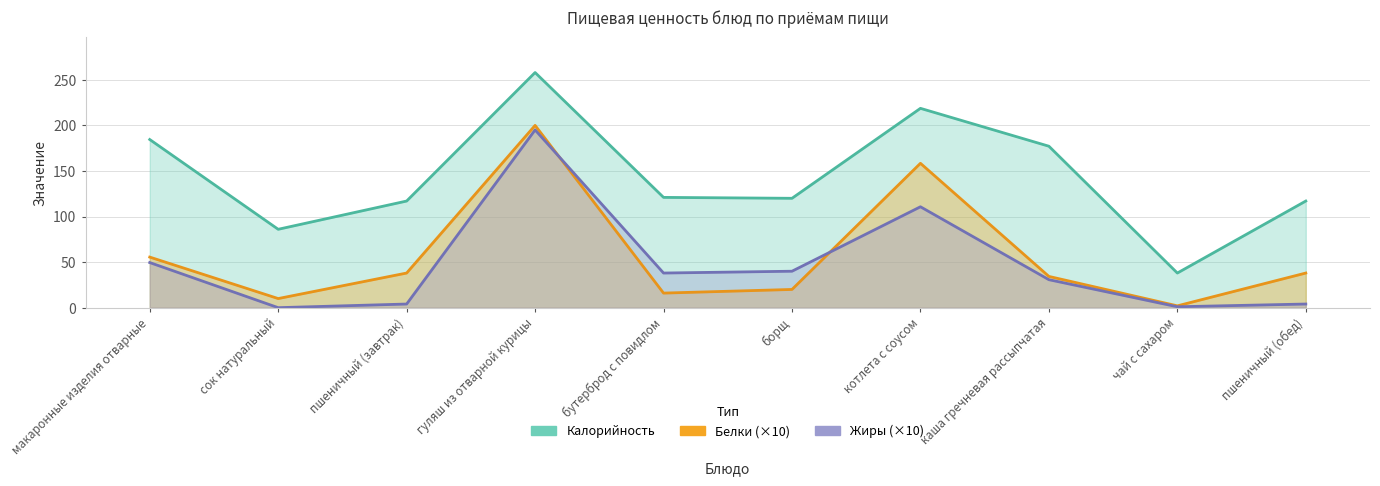

What is the total value across all series at каша гречневая рассыпчатая?

242.1